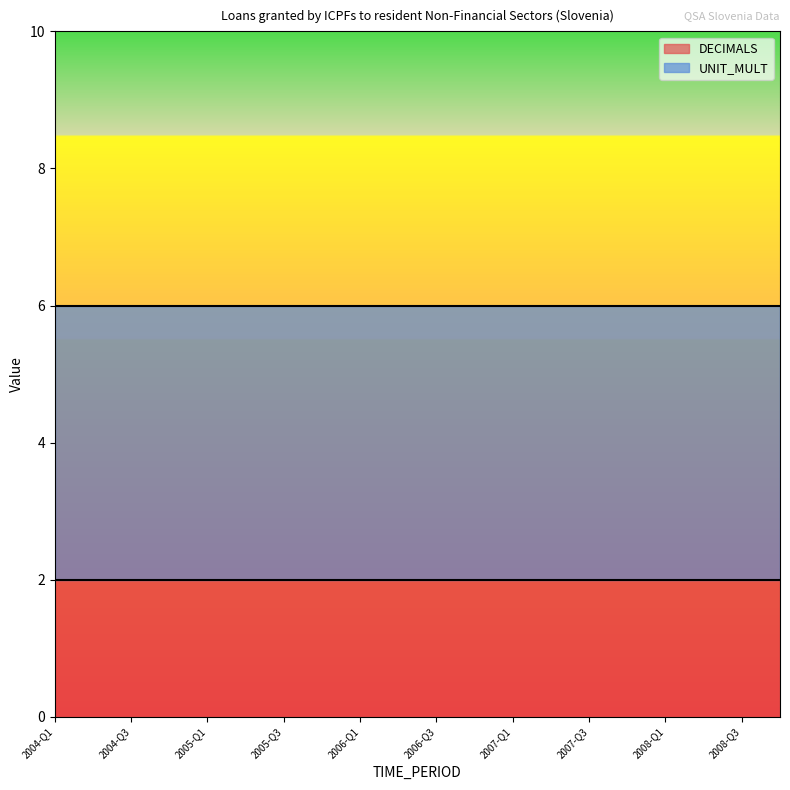

What is the total value across all series at 2004-Q3?

6